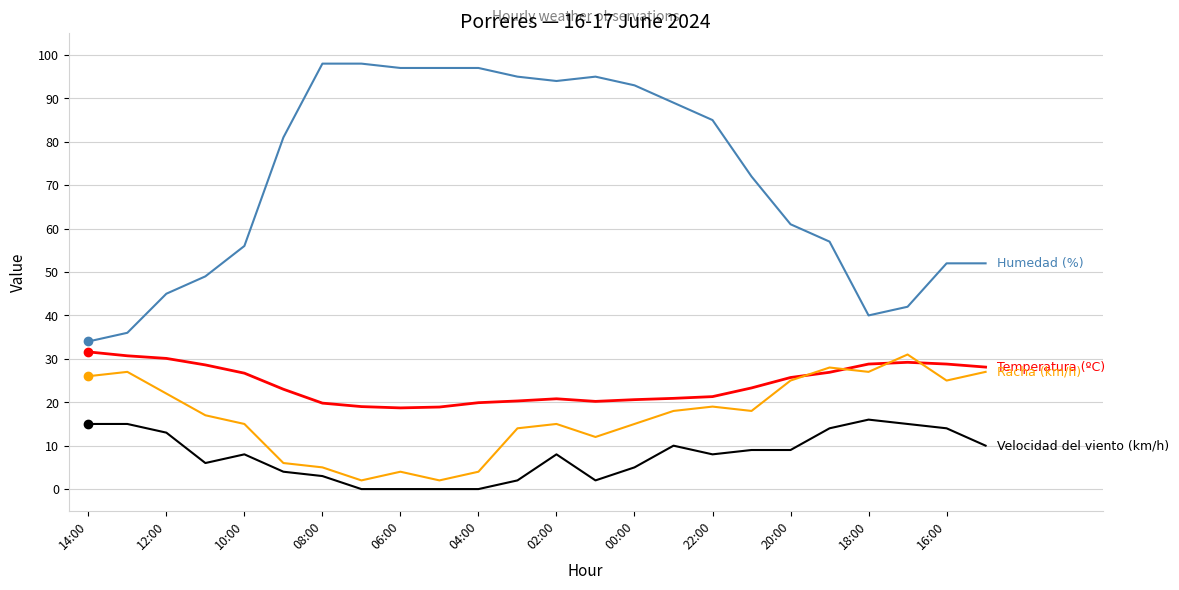

What is the greatest value displayed?

98.0